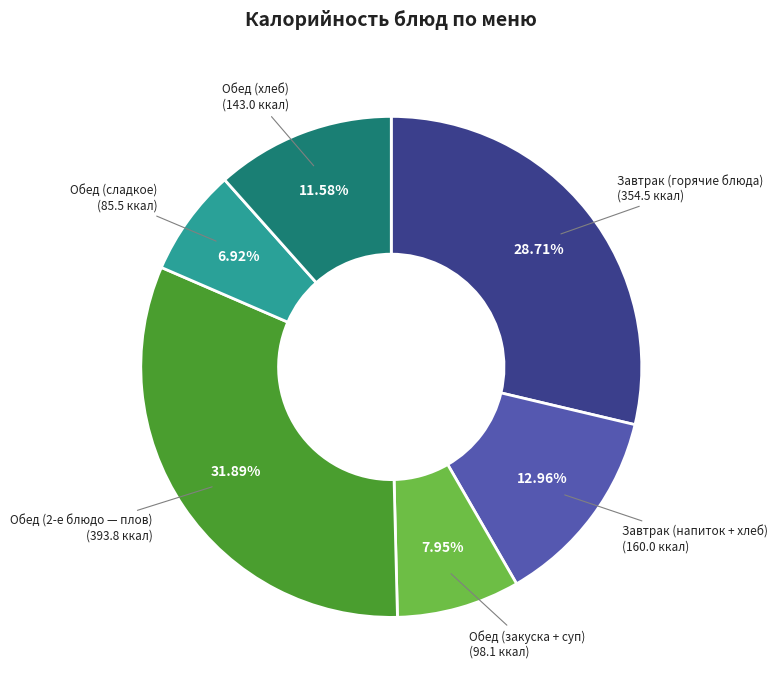

To the nearest percent, what is the difference between the largest and smallest slice percentages?

25%